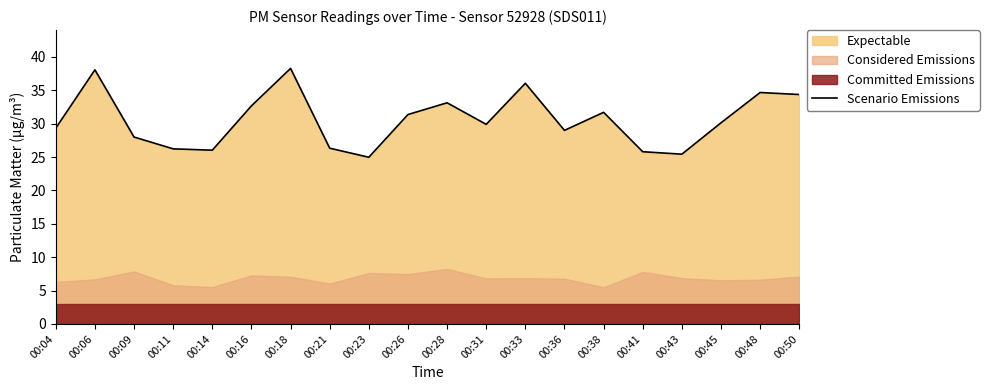

How many lines are shown in the chart?

1